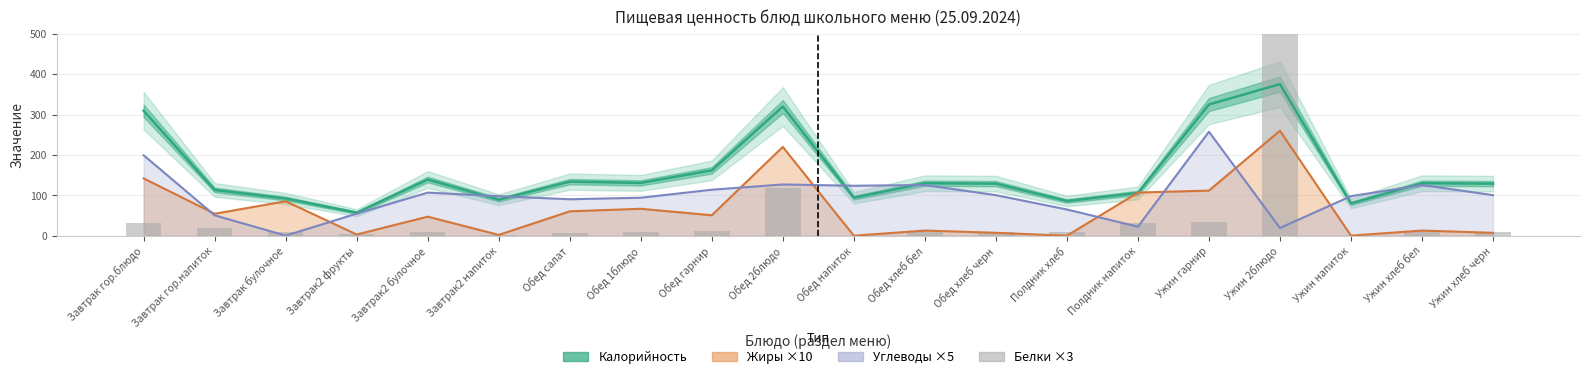

The value of Жиры ×10 at Завтрак булочное is 30.8. True or false?

False